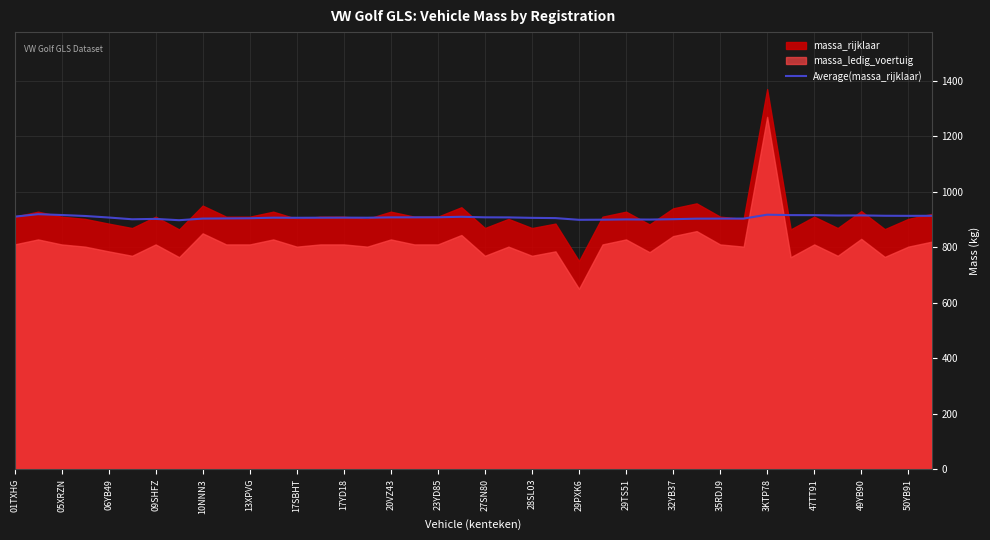

What is the maximum value for Average(massa_rijklaar)?

919.0